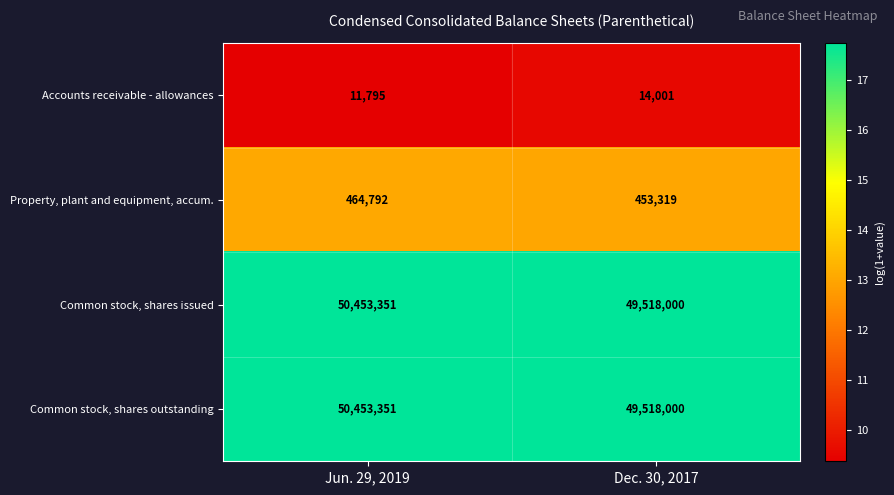

Reading left to right, extract all data points from this chart.

Accounts receivable - allowances: 11795	14001
Property, plant and equipment, accum.: 464792	453319
Common stock, shares issued: 50453351	49518000
Common stock, shares outstanding: 50453351	49518000